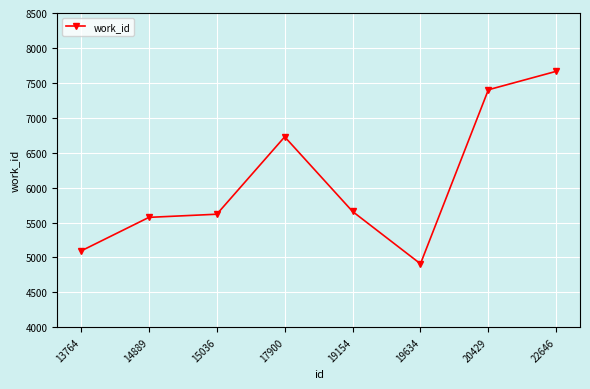

How many points are lower than both their immediate neighbors (excluding endpoints)?

1